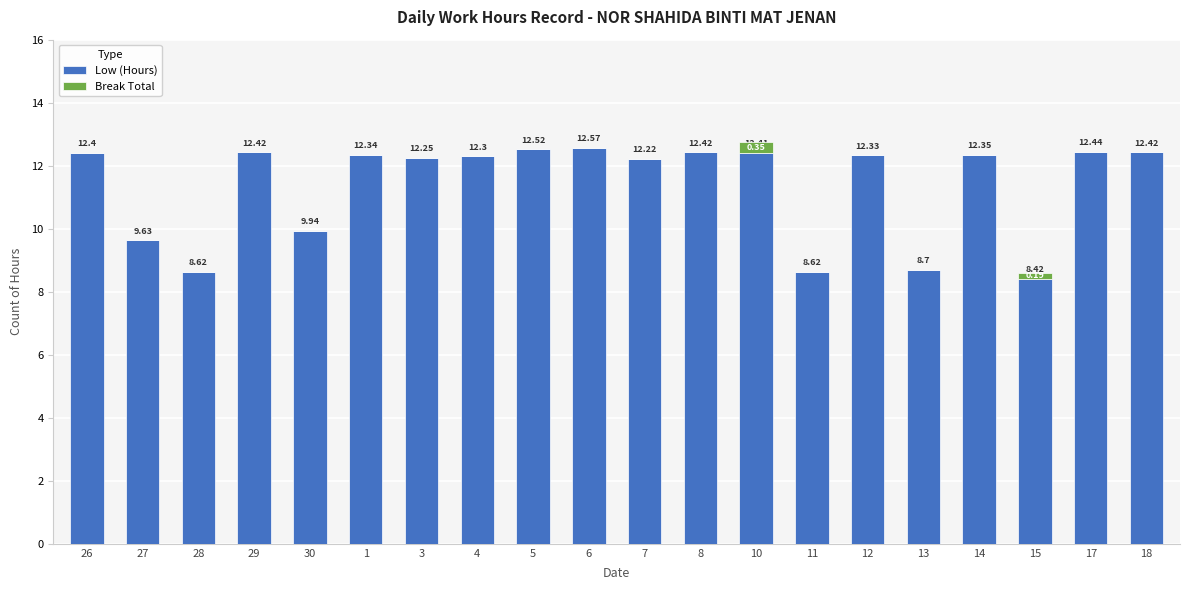

What is the total value across all series at 4?

12.3